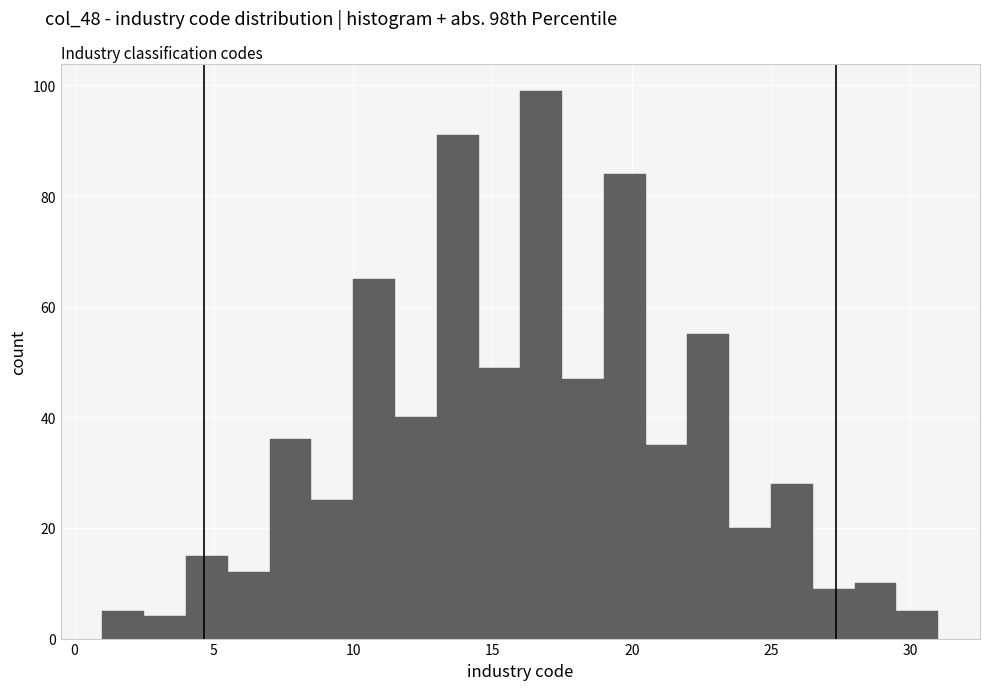

Read against the x-axis, roughly where is the centre of the tallest bar?

17.0